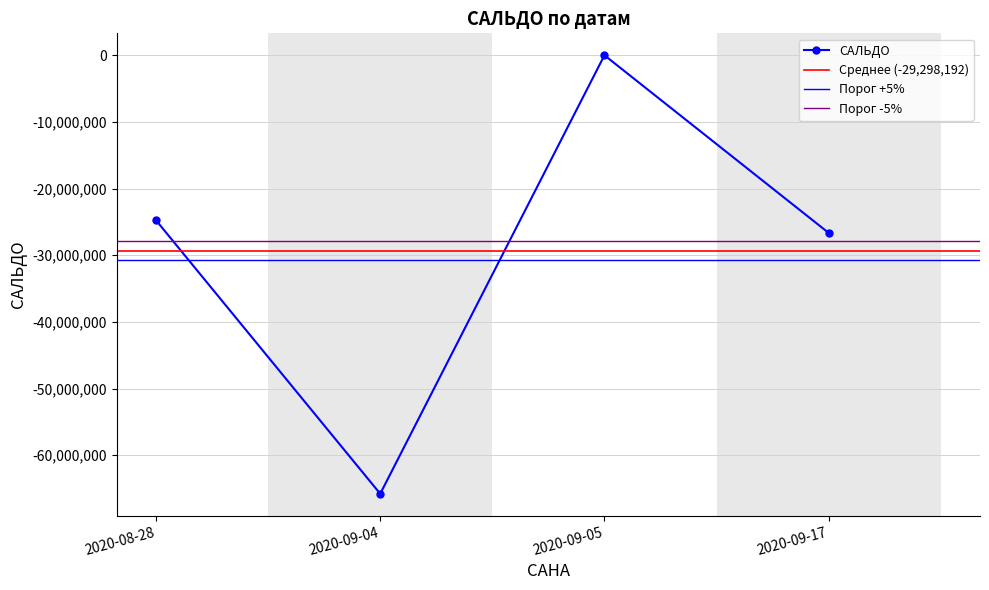

Where is the first local maximum?

2020-09-05